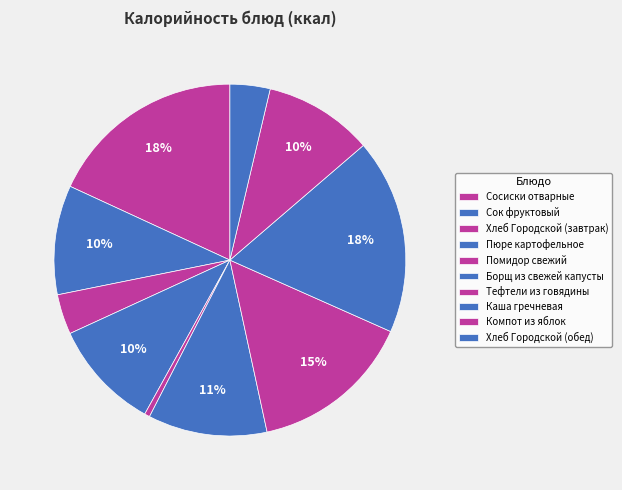

The Каша гречневая slice represents 18% of the pie. True or false?

True